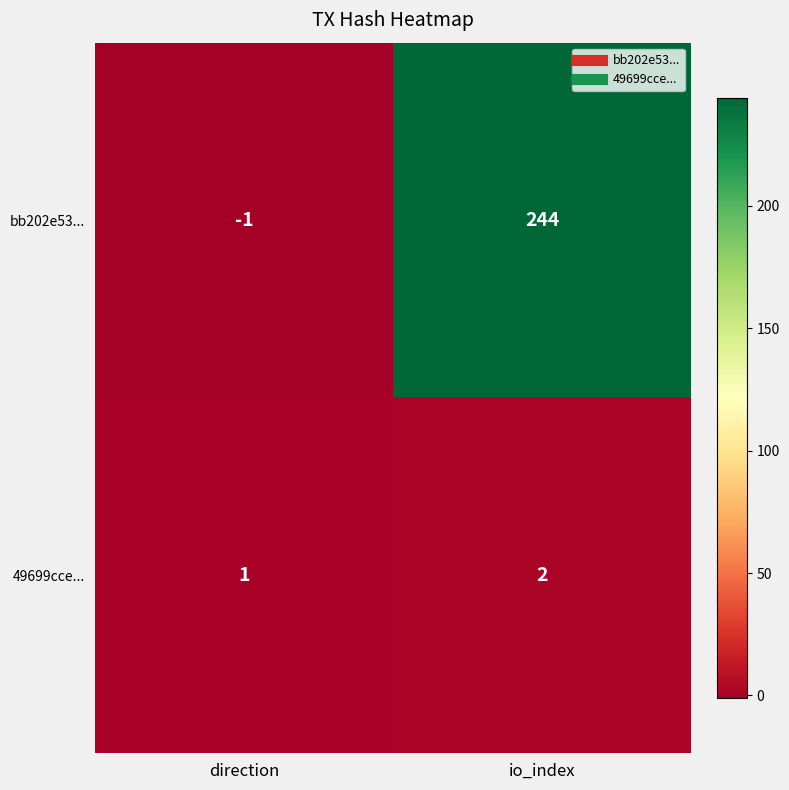

Reading left to right, what are all the values shown in this chart?

bb202e53...: -1	244
49699cce...: 1	2